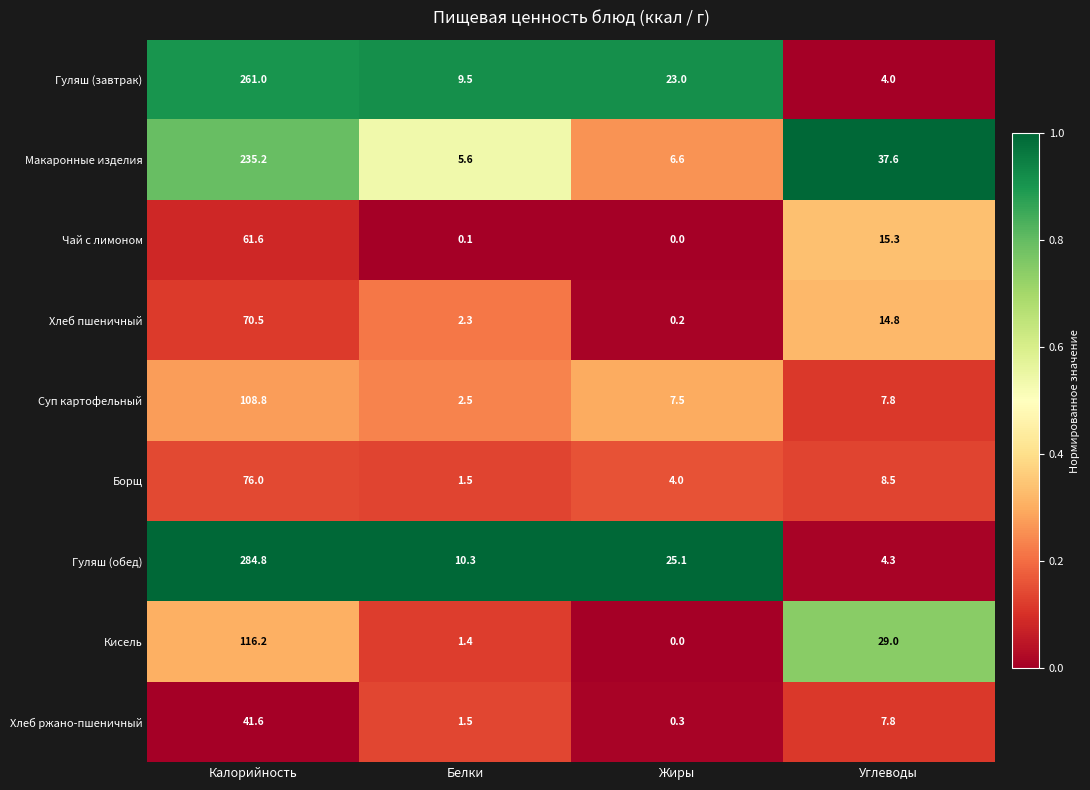

At how many categories does at least one series exceed 0?

4